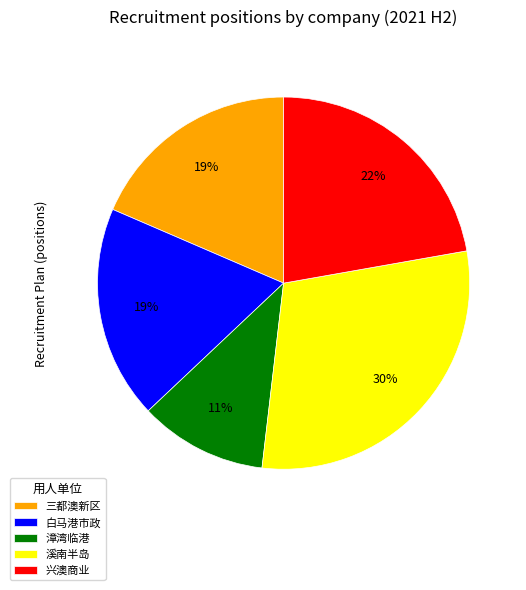

Is there any slice that represents more than half of the pie?

No